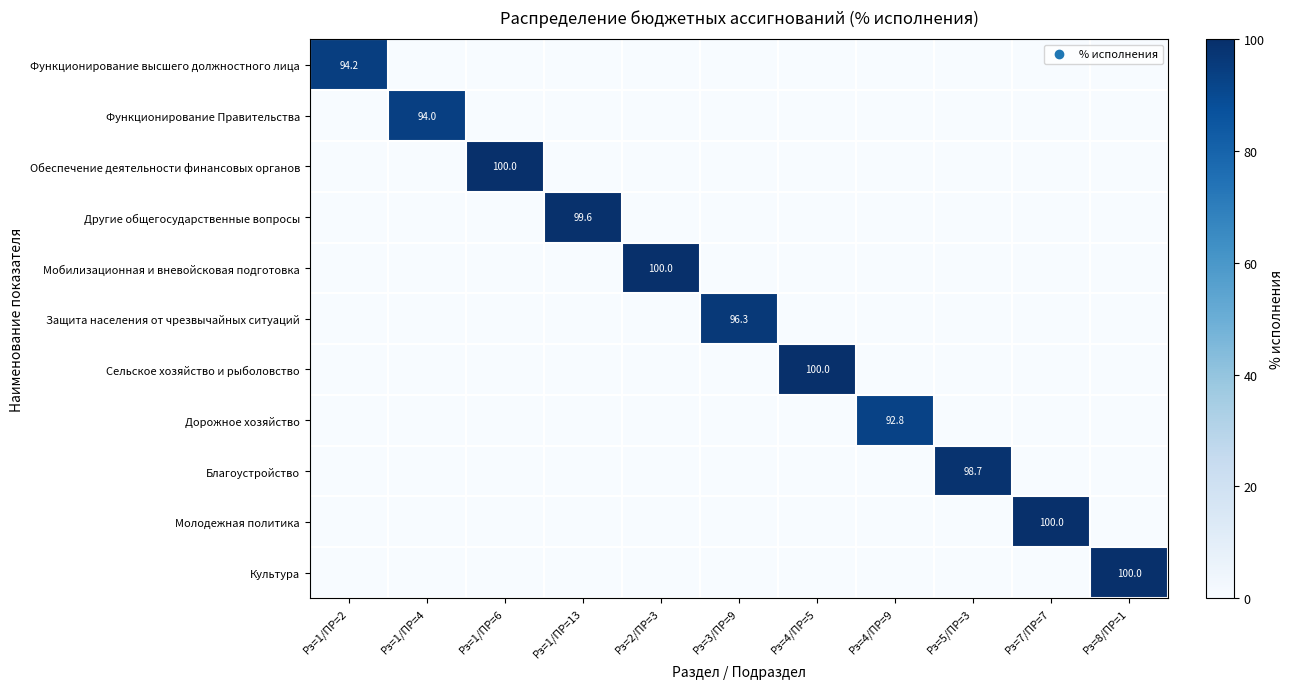

At how many categories does at least one series exceed 59?

11